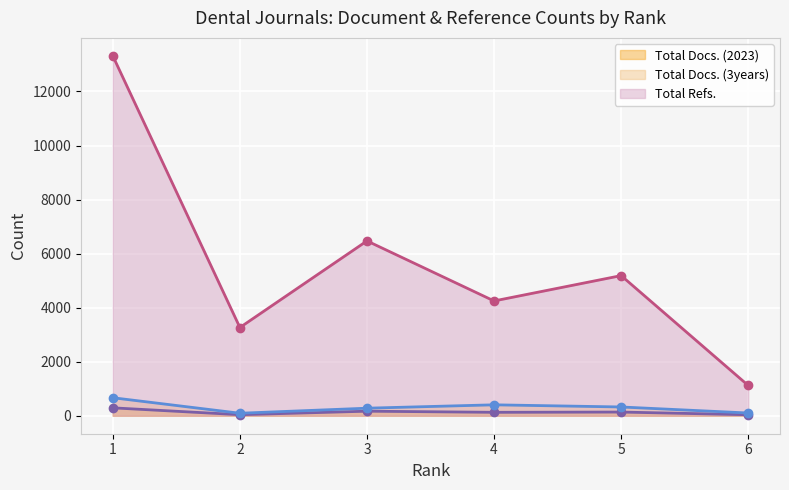

Between 1 and 4, which is larger?

1